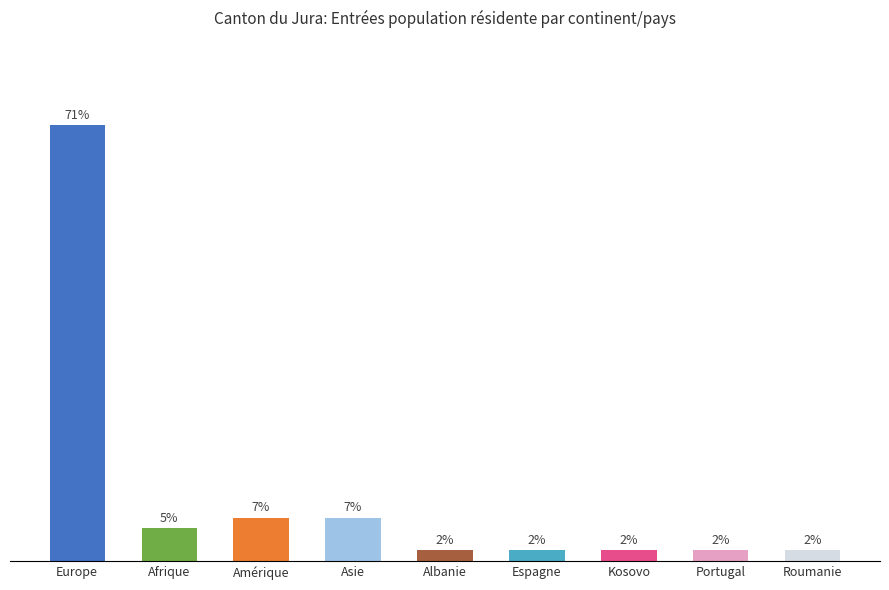

Are the bars horizontal?

No